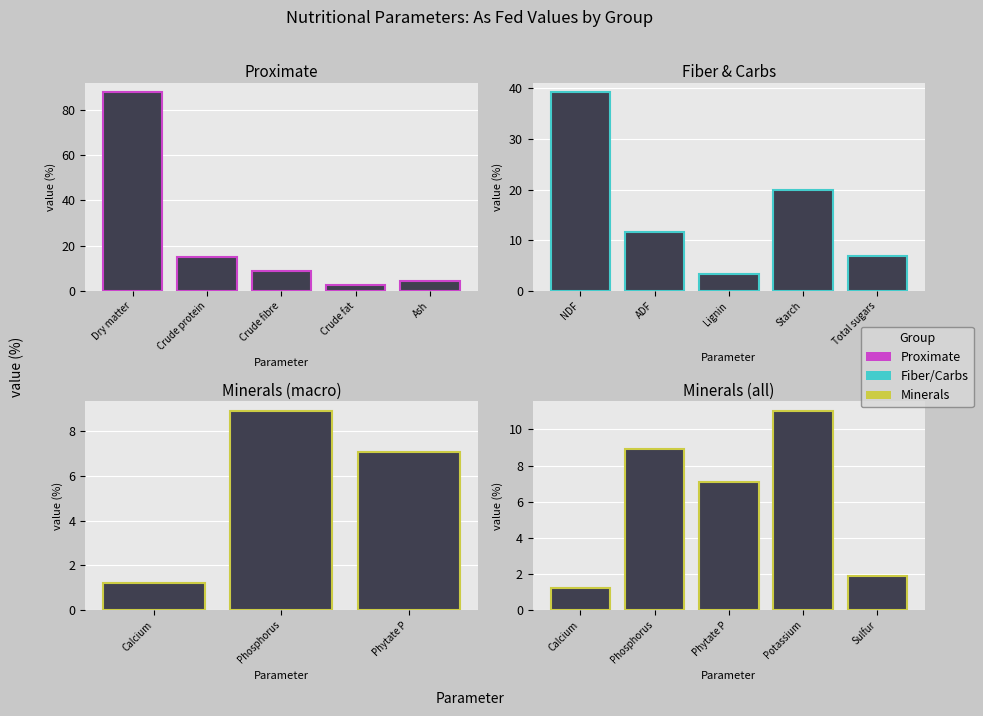

Where does the As fed series first go above 8?

Dry matter